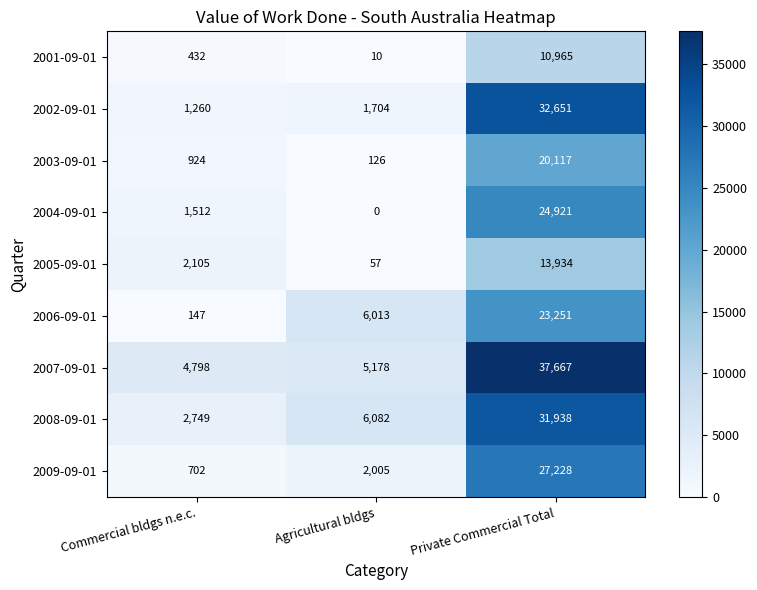

Which series has the largest range (max minus min)?

2007-09-01